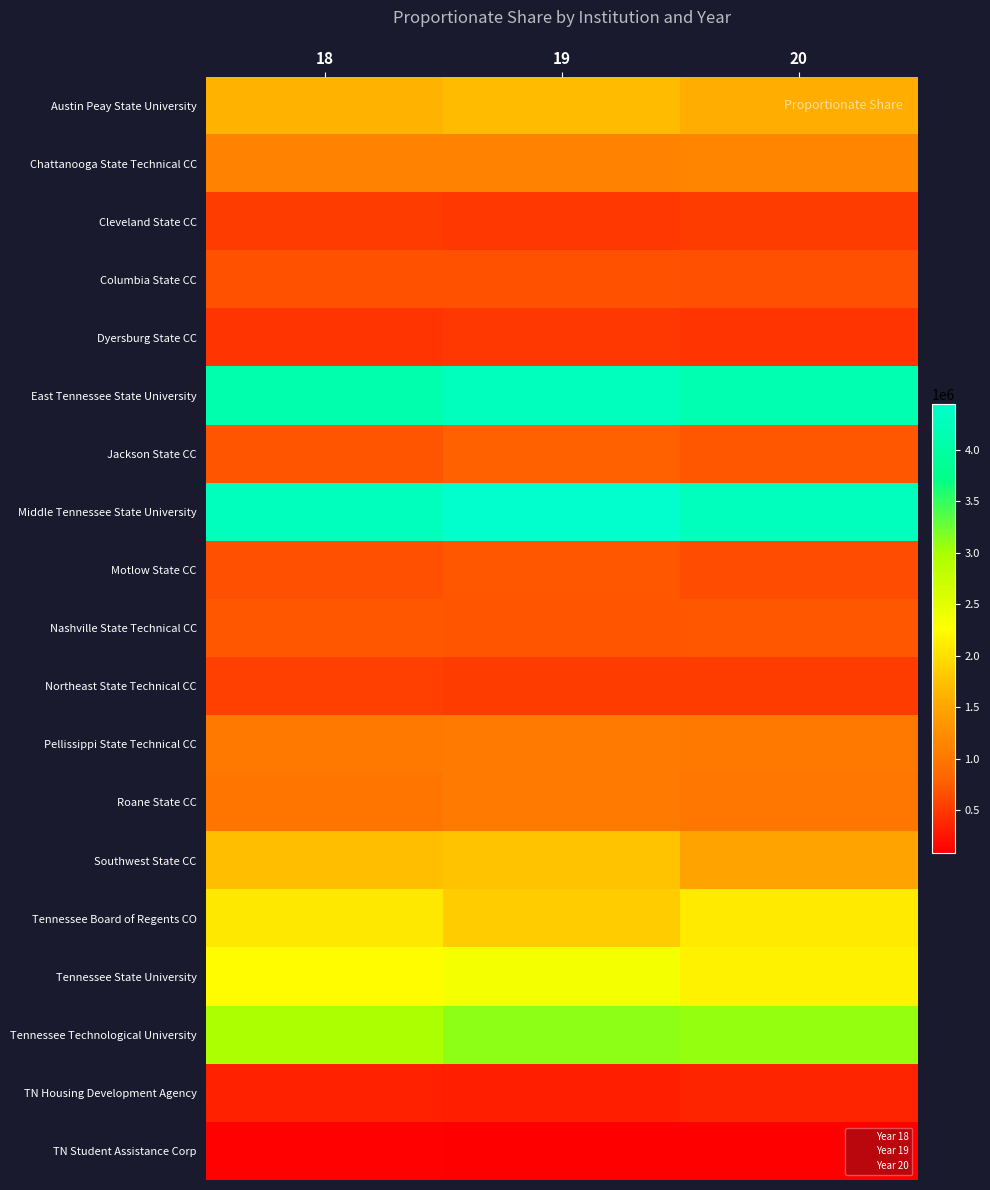

How many values in the Tennessee Board of Regents CO series are below 2073966?

1